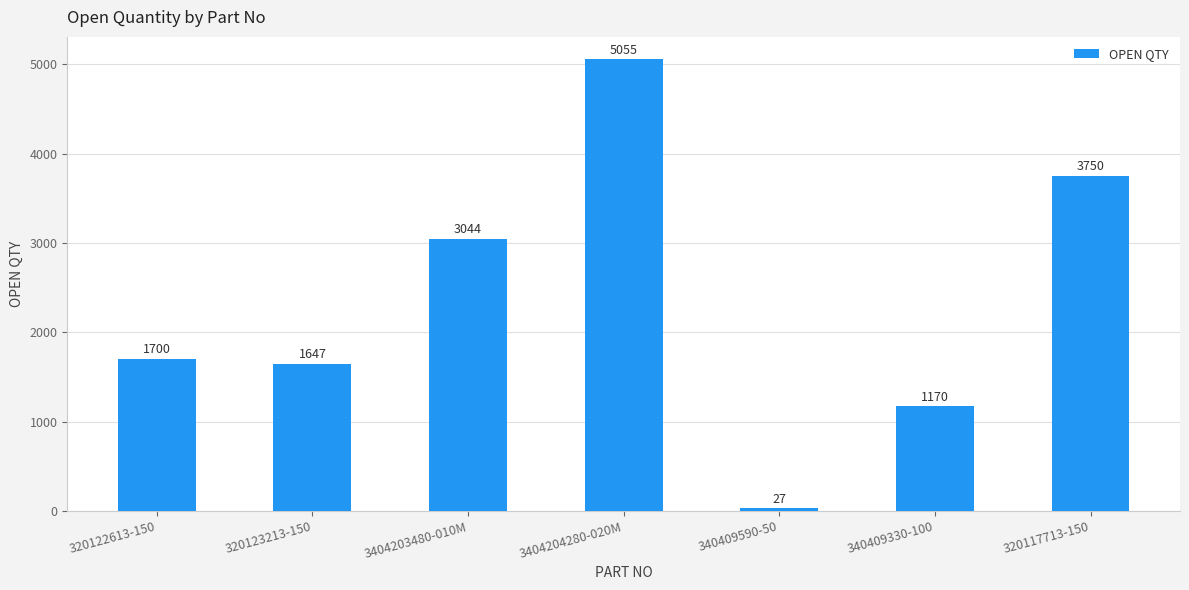

What is the average value?

2342